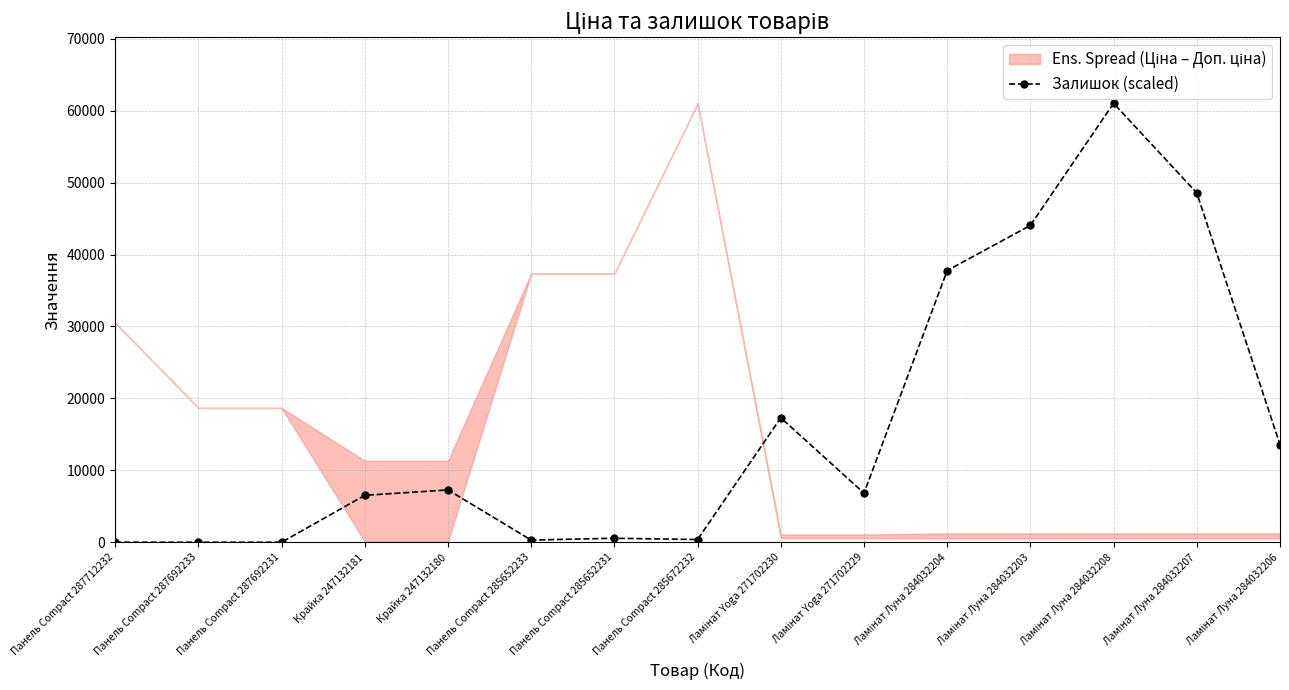

What is the label of the 2nd point from the left?

Панель Compact 287692233